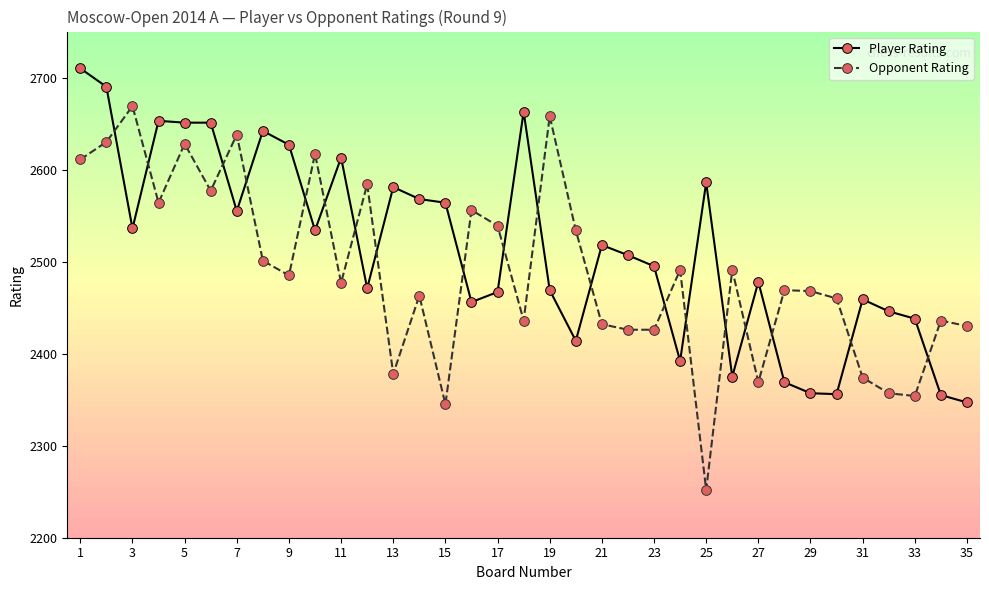

Rank the series by their average value, from lowest to highest.

Opponent Rating, Player Rating